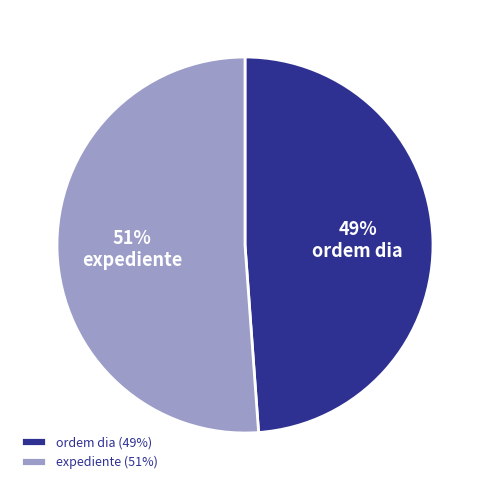

True or false: ordem dia accounts for 49% of the total.

True